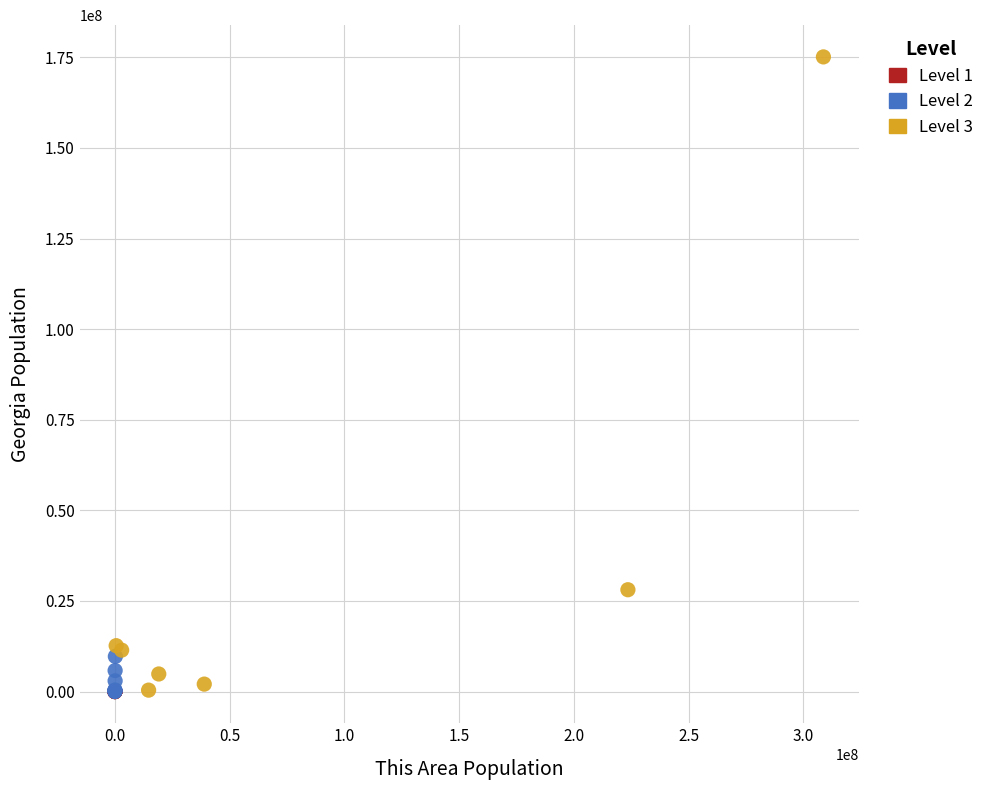

Which series has the widest spread of Y values?

Level 3